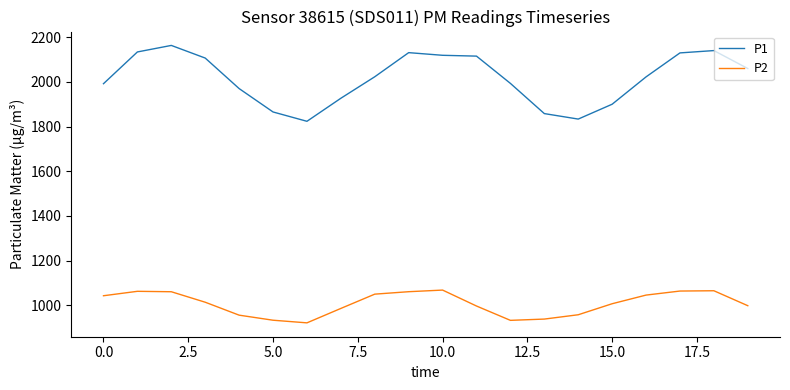

Which series has the largest range (max minus min)?

P1